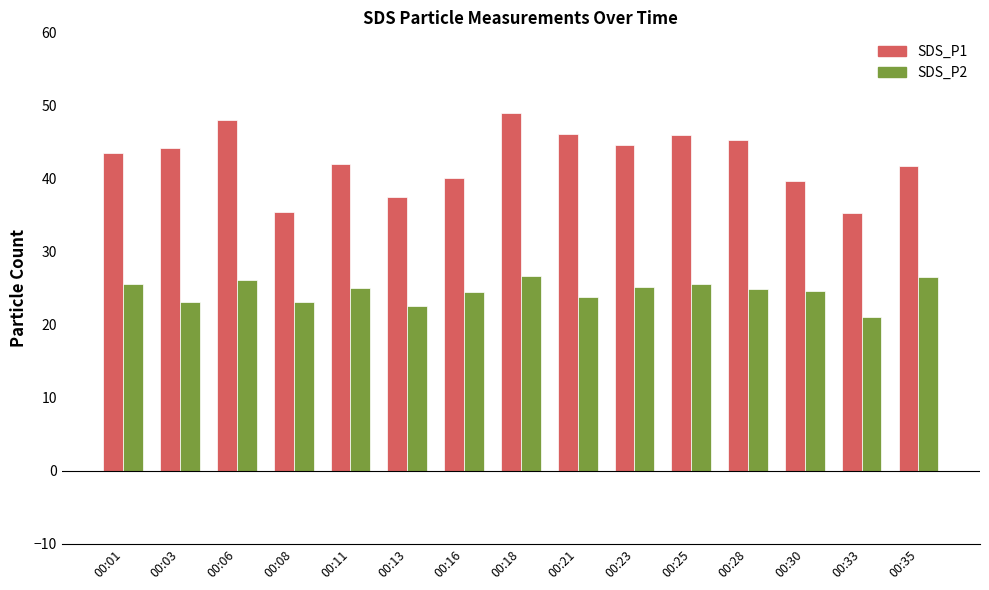

Are the bars grouped side by side (vs. stacked)?

Yes